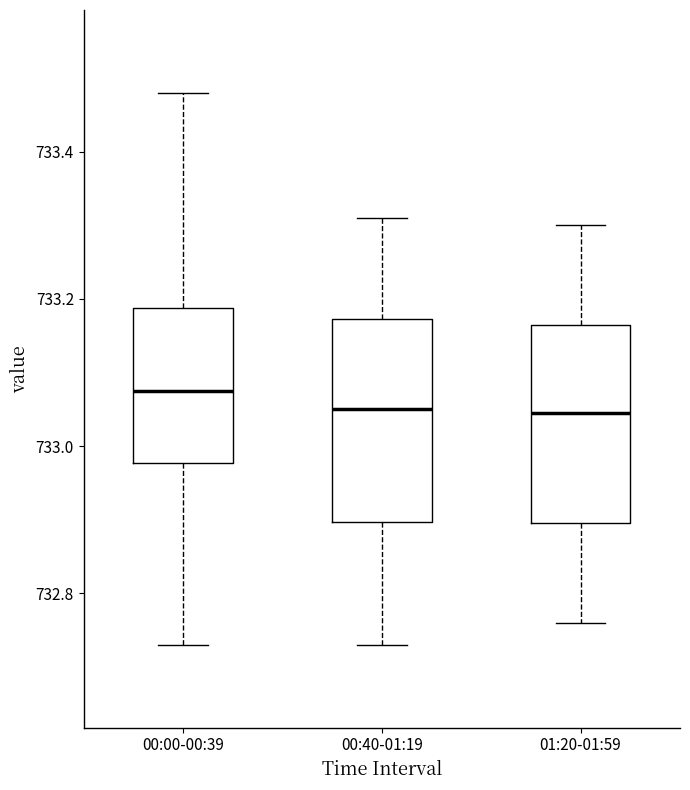

Reading left to right, transcribe this box plot: for each box, give where its median line is, the range the box spans, and where its two whiskers end, as read against the y-axis. The values are not printed on the chart, so give them approximately, as read against the axis.

00:00-00:39: median 733.08, box 732.98 to 733.18, whiskers 732.74 to 733.48
00:40-01:19: median 733.06, box 732.90 to 733.18, whiskers 732.74 to 733.32
01:20-01:59: median 733.04, box 732.90 to 733.16, whiskers 732.76 to 733.30